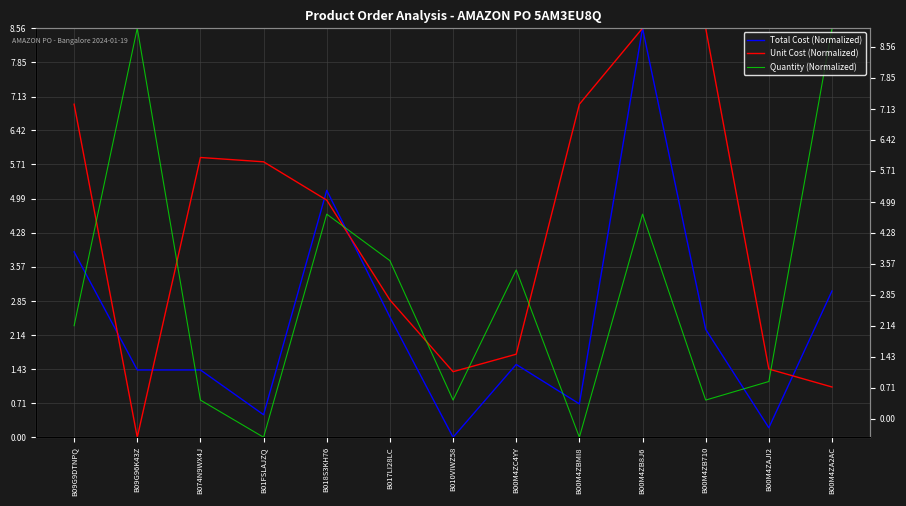

What value does the Total Cost (Normalized) series have at B00M4ZB8J6?

8.6